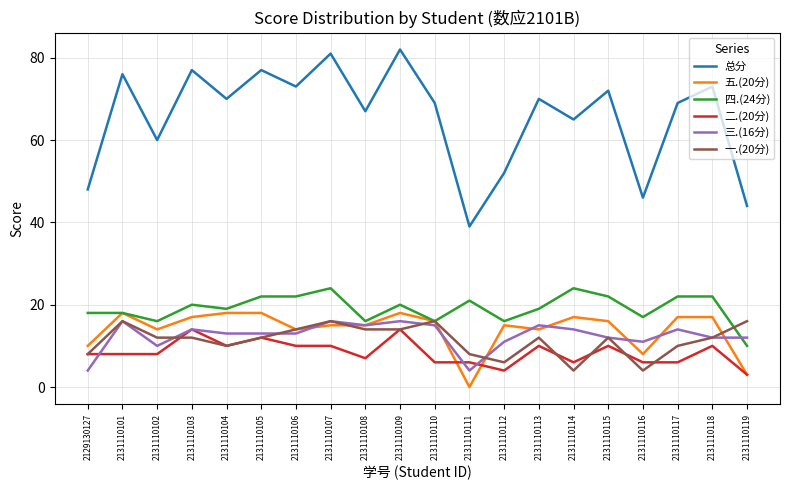

Which series has the largest range (max minus min)?

总分